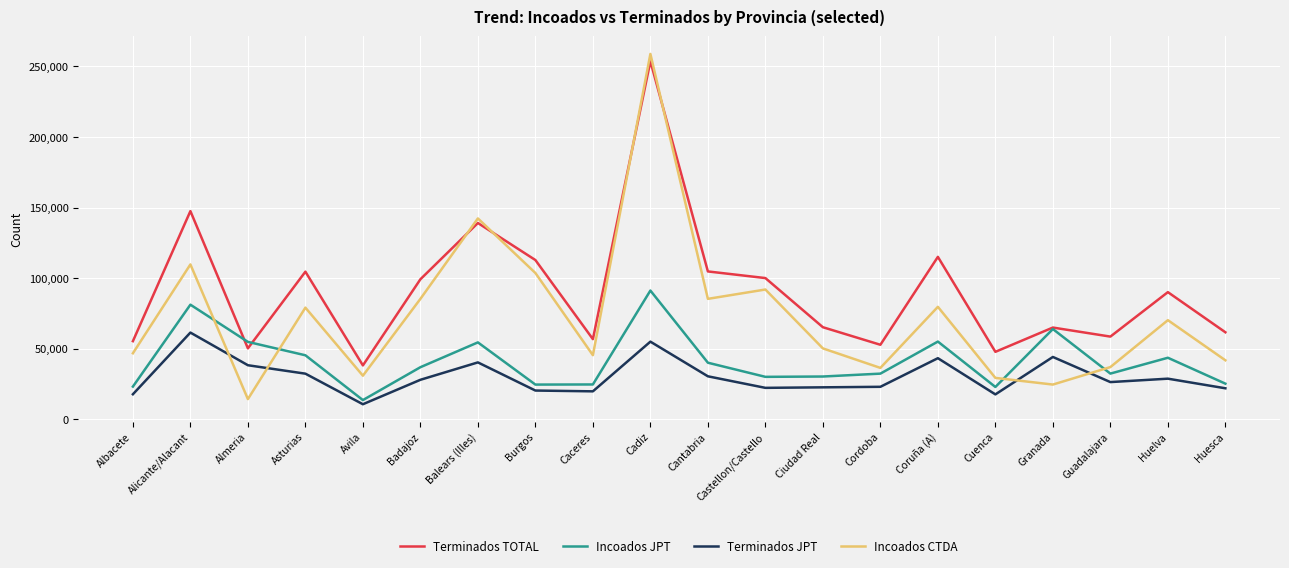

Rank the series by their average value, from highest to lowest.

Terminados TOTAL, Incoados CTDA, Incoados JPT, Terminados JPT